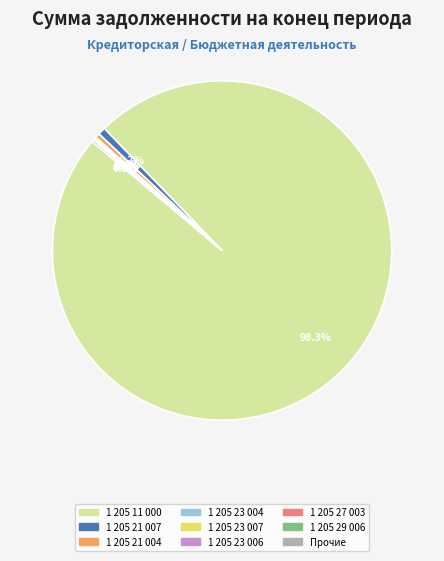

Is there a majority slice in this chart?

Yes